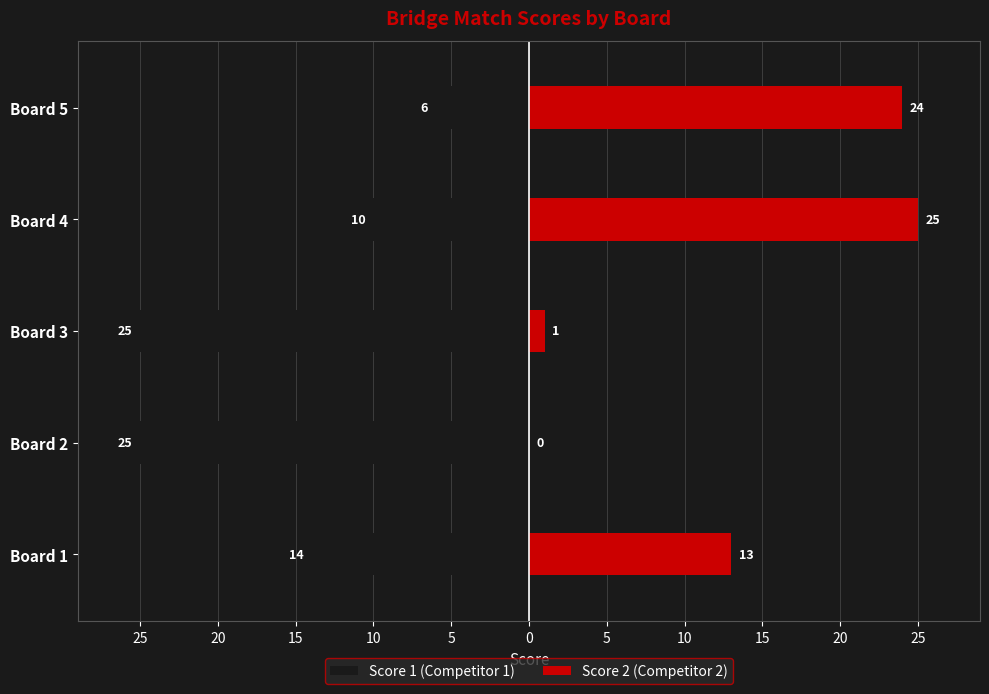

How many distinct data groups are displayed?

2